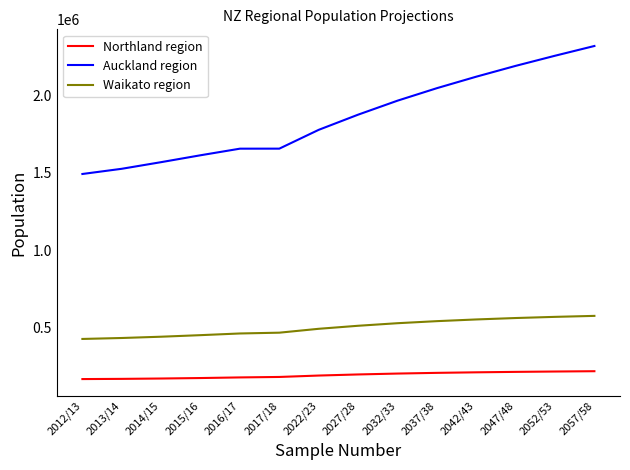

What is the difference between the maximum and minimum values in the Waikato region series?

149448.1